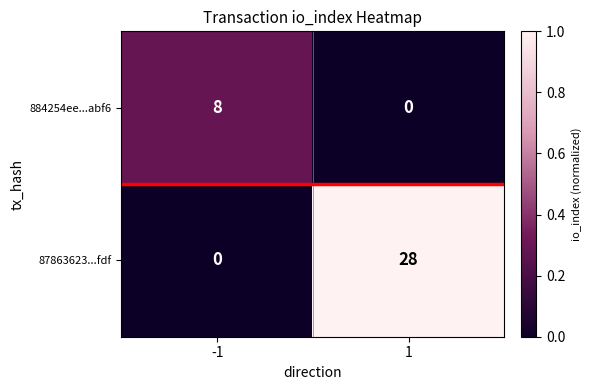

What is the maximum value for 884254ee...abf6?

8